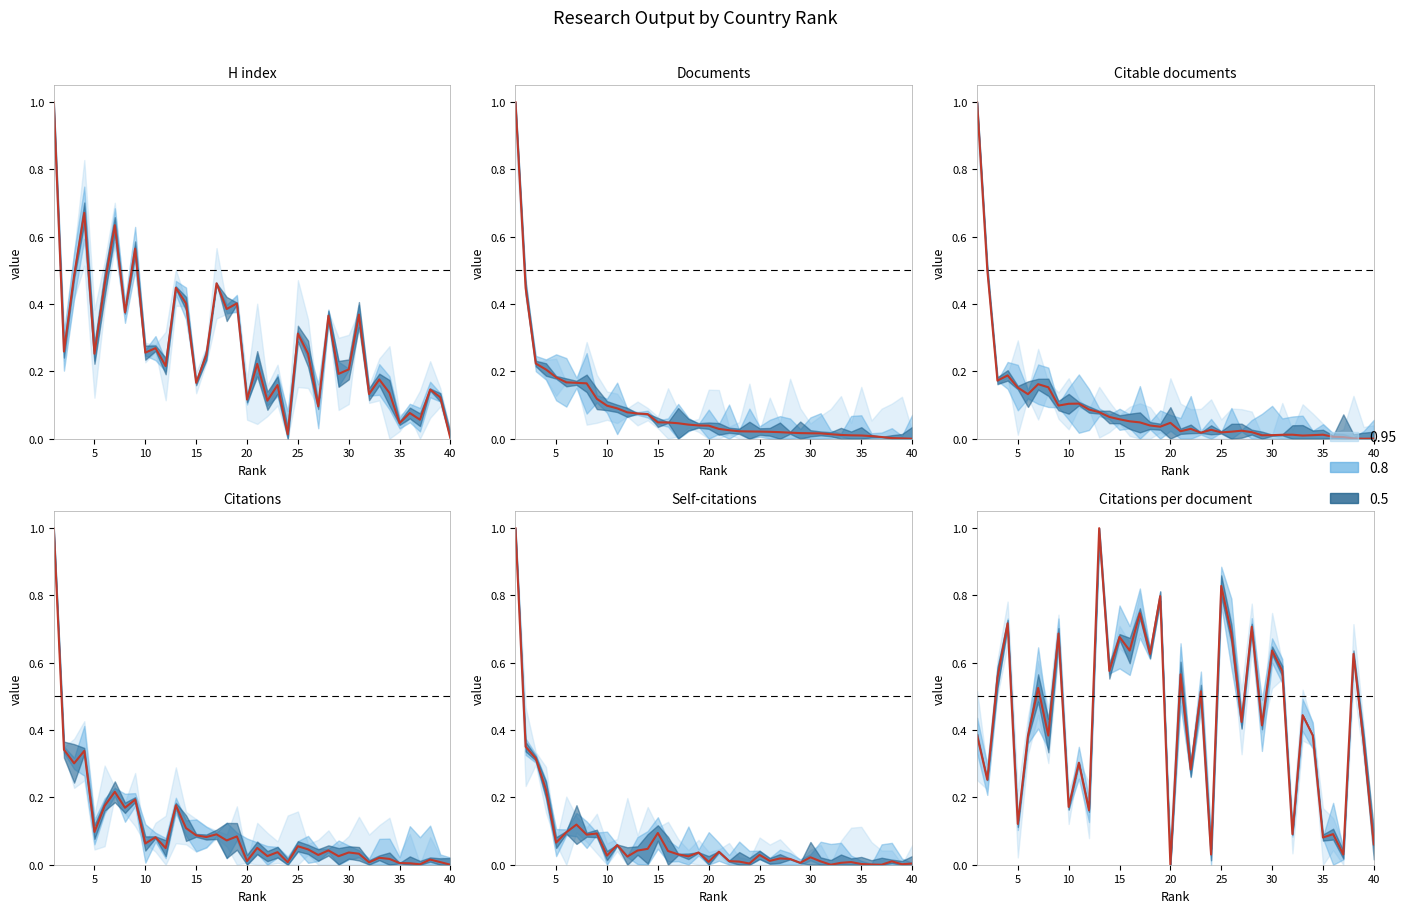

True or false: Citations and Citable documents intersect in this chart.

True